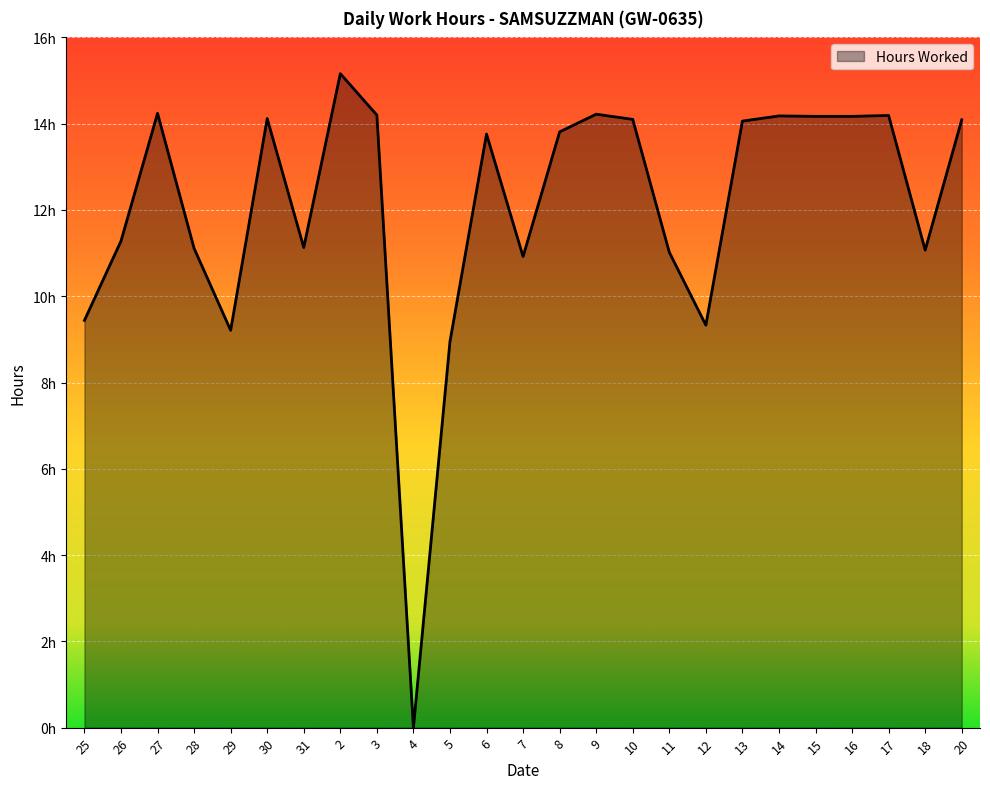

What is the greatest value displayed?

15.2